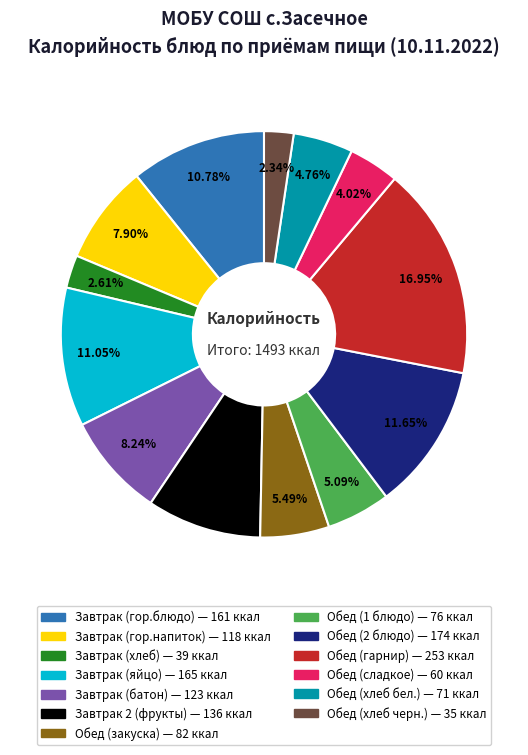

Count the number of slices in the pie.

13